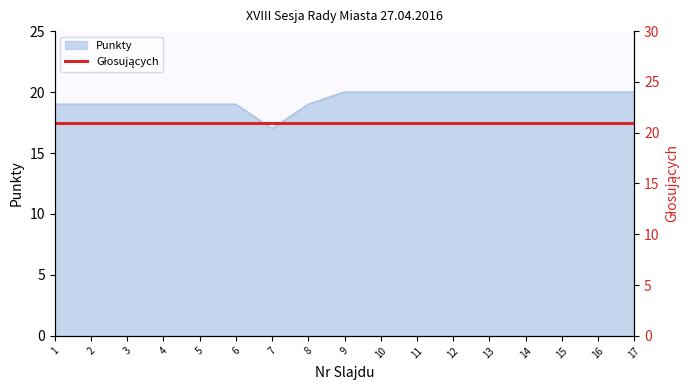

What is the value of the 17th point from the left?

20